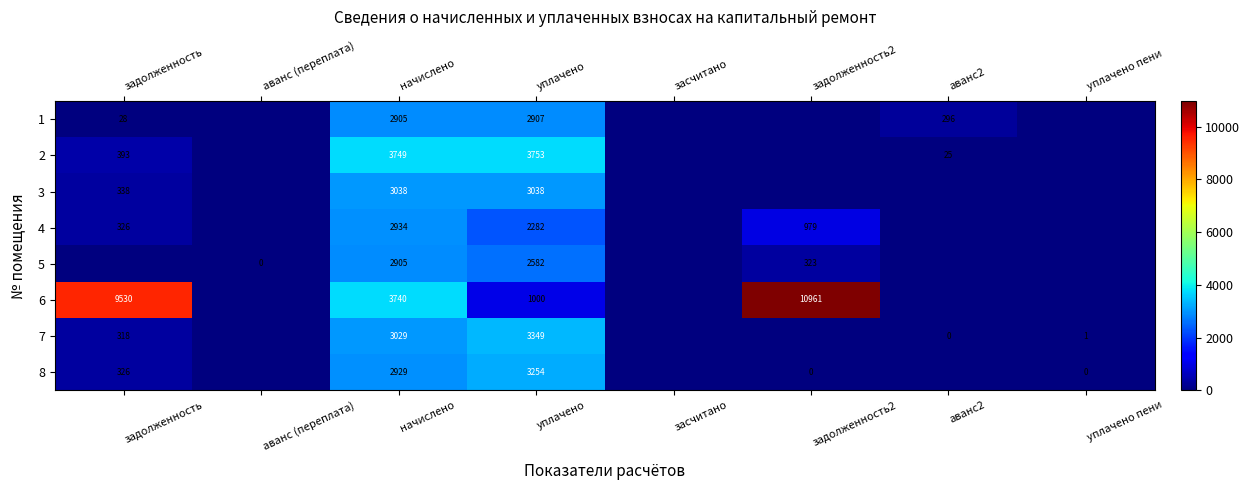

What is the sum of the 2 values at начислено and аванс2?

3774